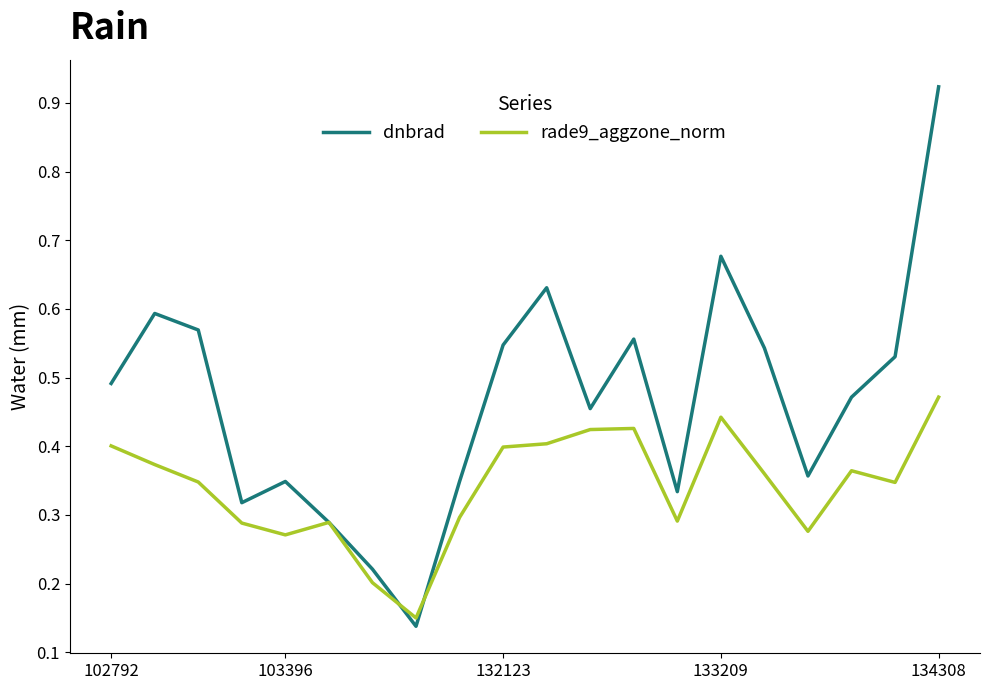

True or false: rade9_aggzone_norm has more than 0 points higher than both neighbors.

True